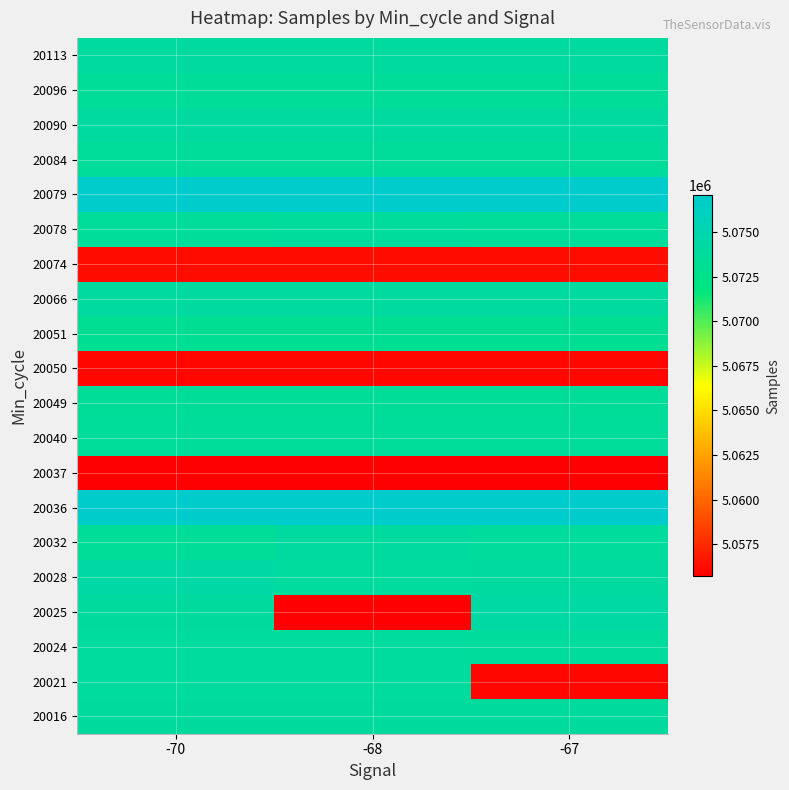

List the series in order of their peak value, highest first.

20036, 20079, 20028, 20025, 20090, 20066, 20113, 20032, 20021, 20024, 20016, 20078, 20040, 20084, 20049, 20096, 20051, 20074, 20050, 20037